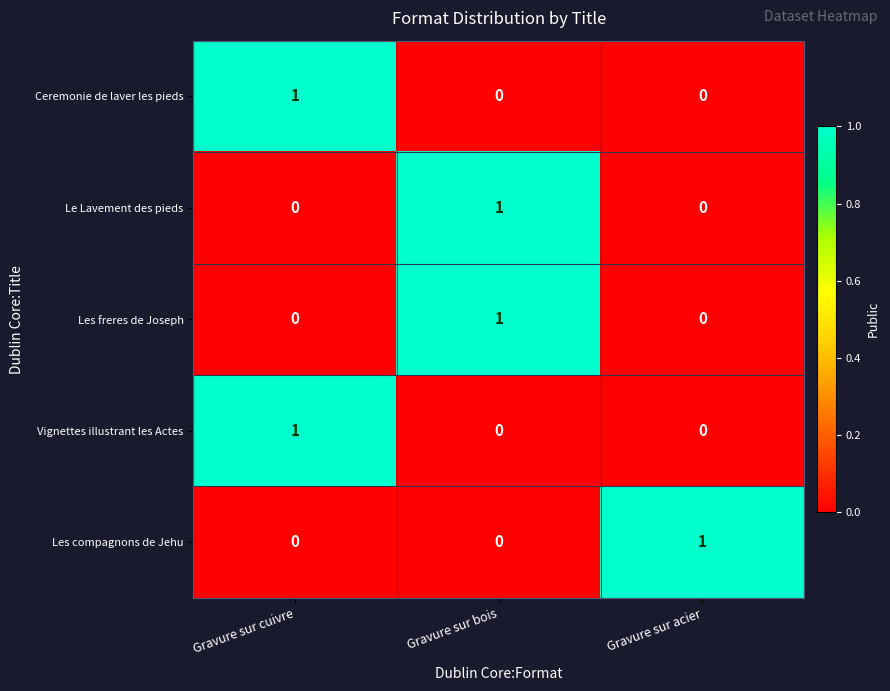

Is it true that Ceremonie de laver les pieds equals 1 at Gravure sur cuivre?

True